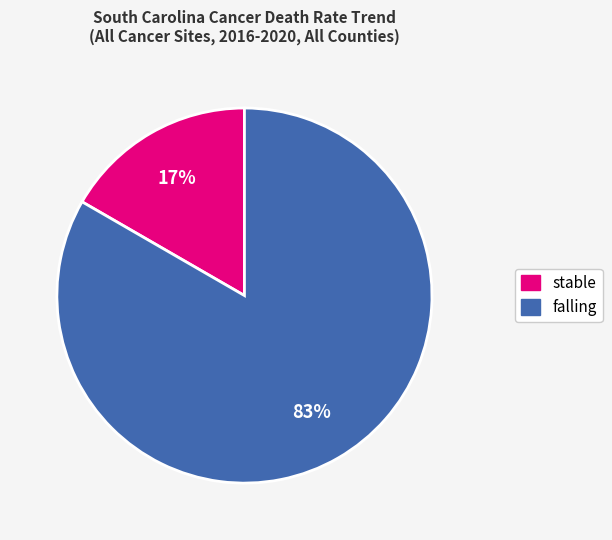

The falling slice represents 83% of the pie. True or false?

True